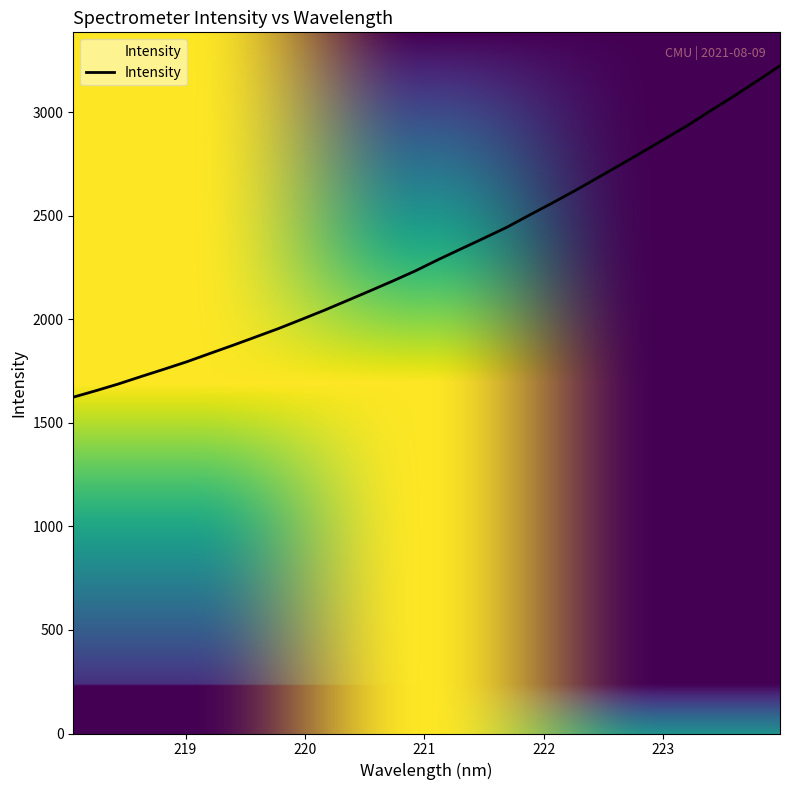

What is the difference between the maximum and minimum values?

1600.4